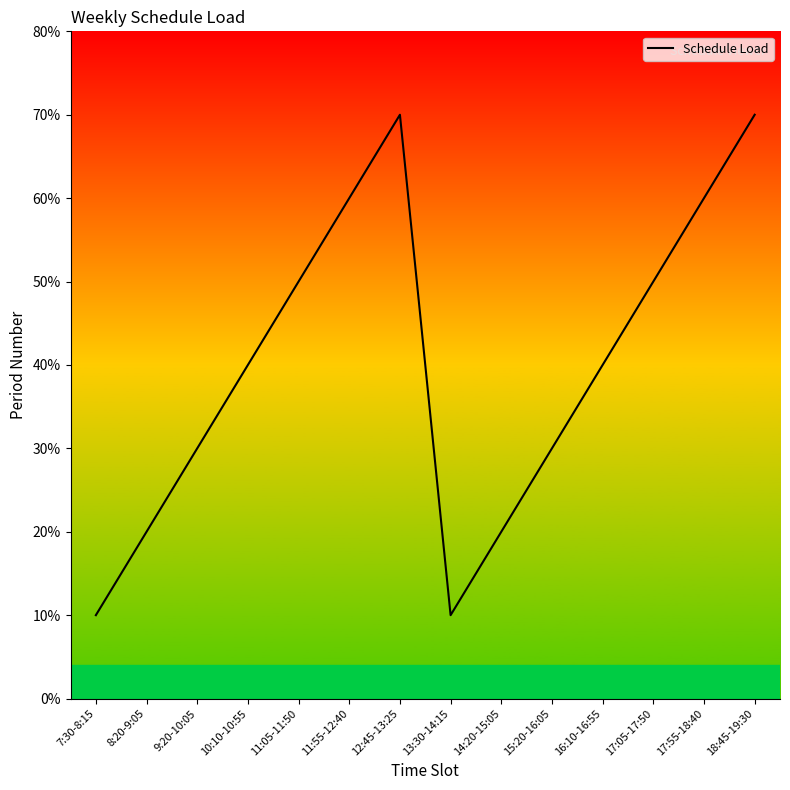

The value at 17:55-18:40 is 1. True or false?

False